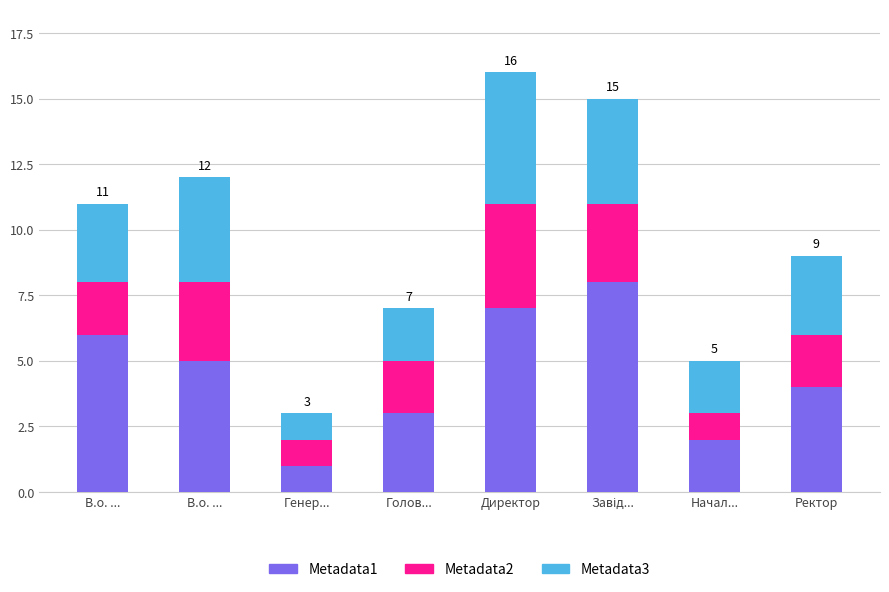

Where is Metadata3 nearest to the value 3?

В.о. ...